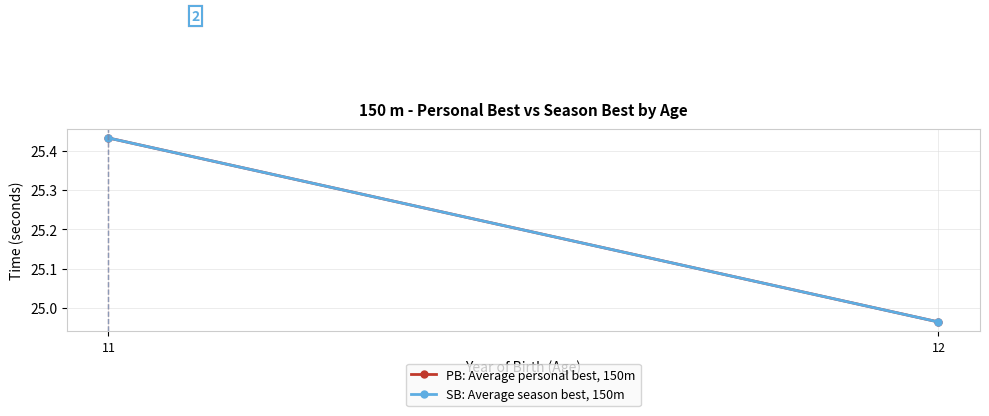

At which label does PB: Average personal best, 150m first exceed 25?

11